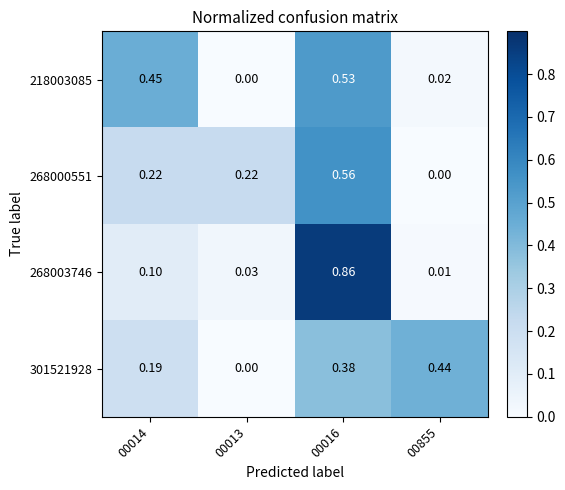

Is the value of 301521928 at 00016 greater than the value of 268003746 at 00855?

Yes